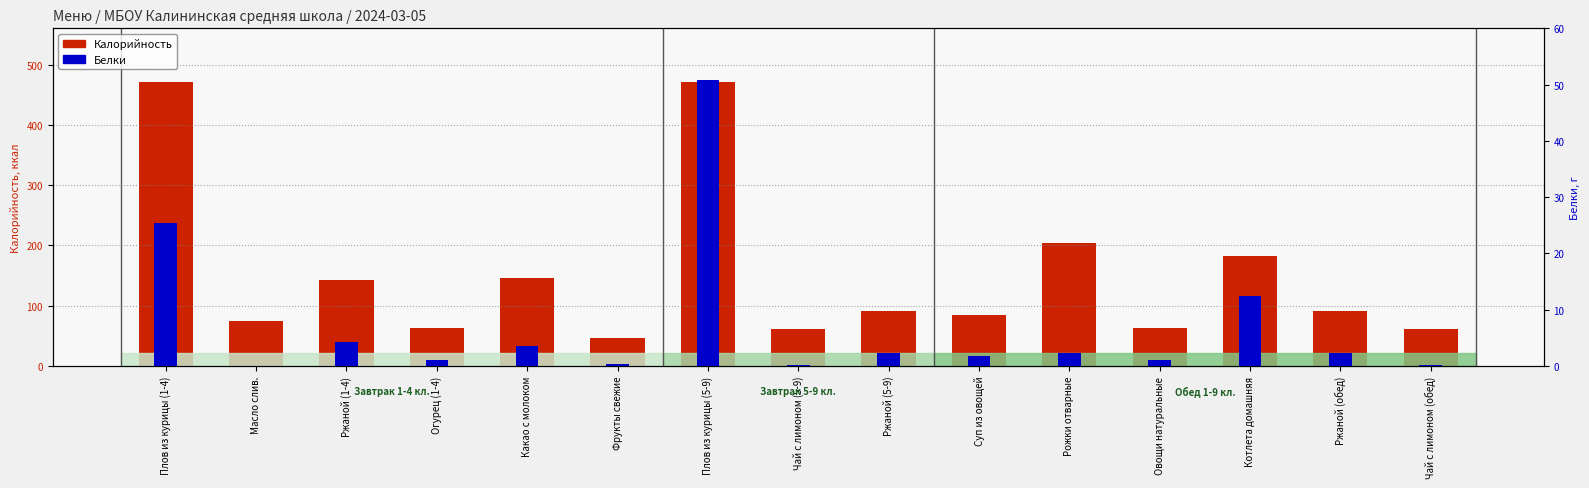

Is it true that Калорийность equals 51.6 at Ржаной (обед)?

False